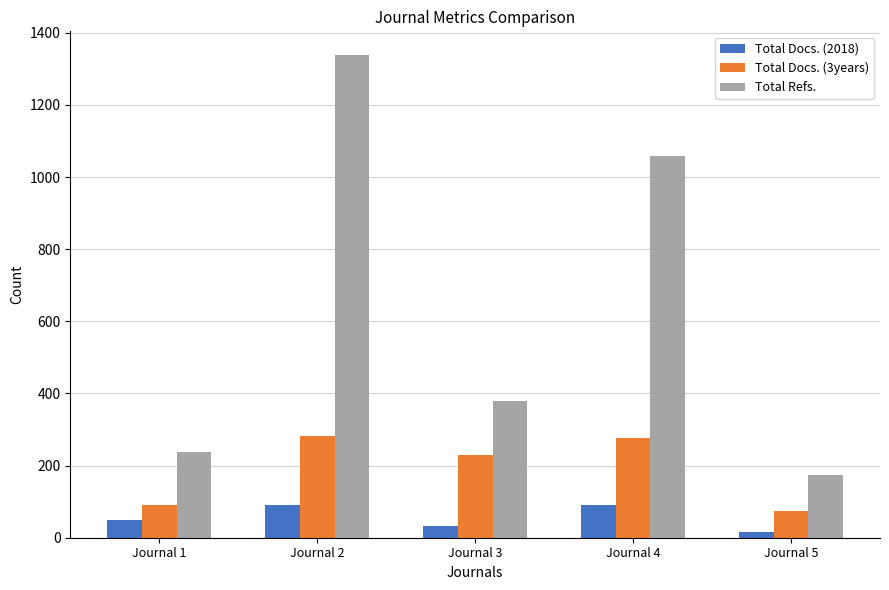

What is the value of the Total Docs. (2018) bar at the 2nd from the left?

92